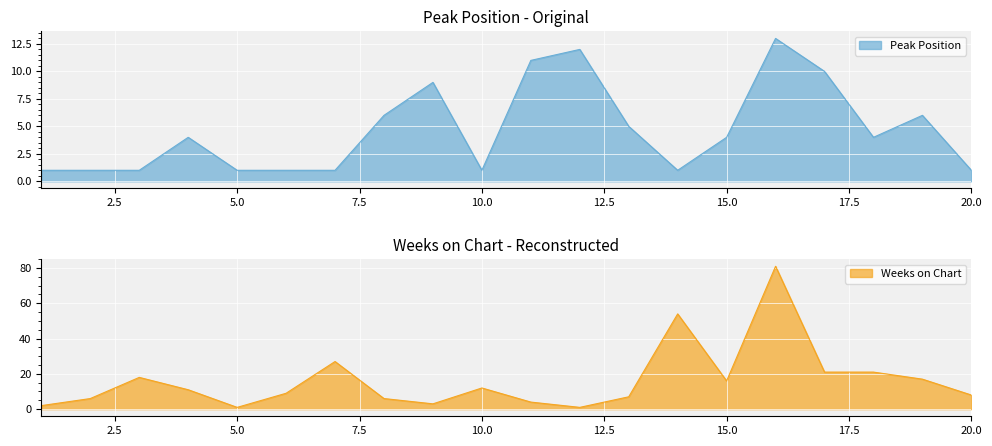

Rank the categories by Weeks on Chart value from lowest to highest.

5, 12, 1, 9, 11, 2, 8, 13, 20, 6, 4, 10, 15, 19, 3, 17, 18, 7, 14, 16